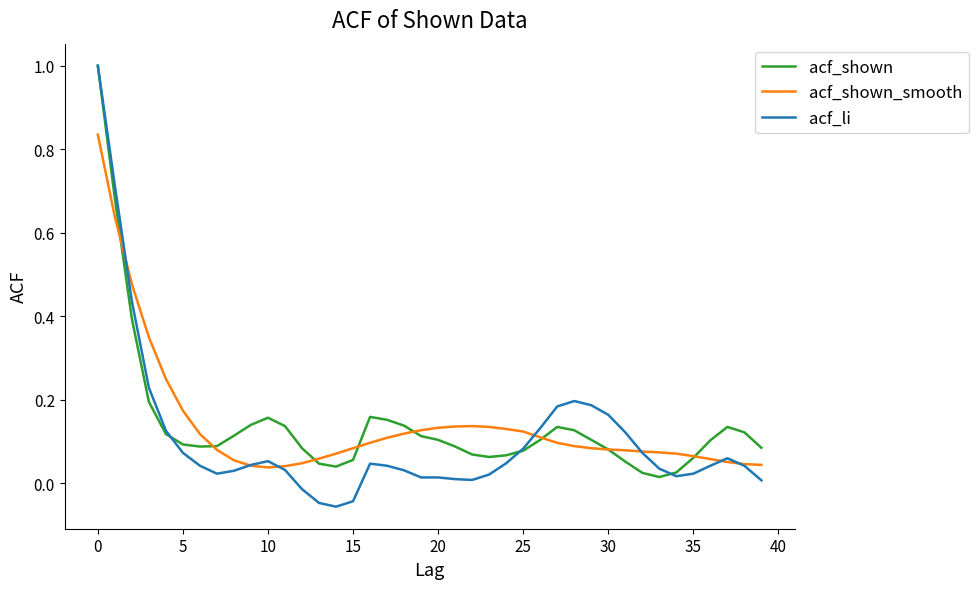

Which series has the widest spread of values?

acf_li